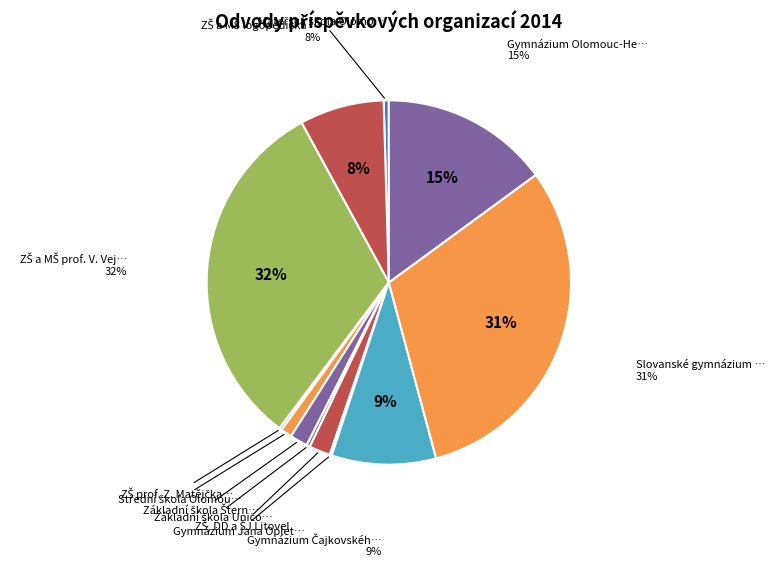

What is the largest slice in the pie chart?

ZŠ a MŠ prof. V. Vejdovského